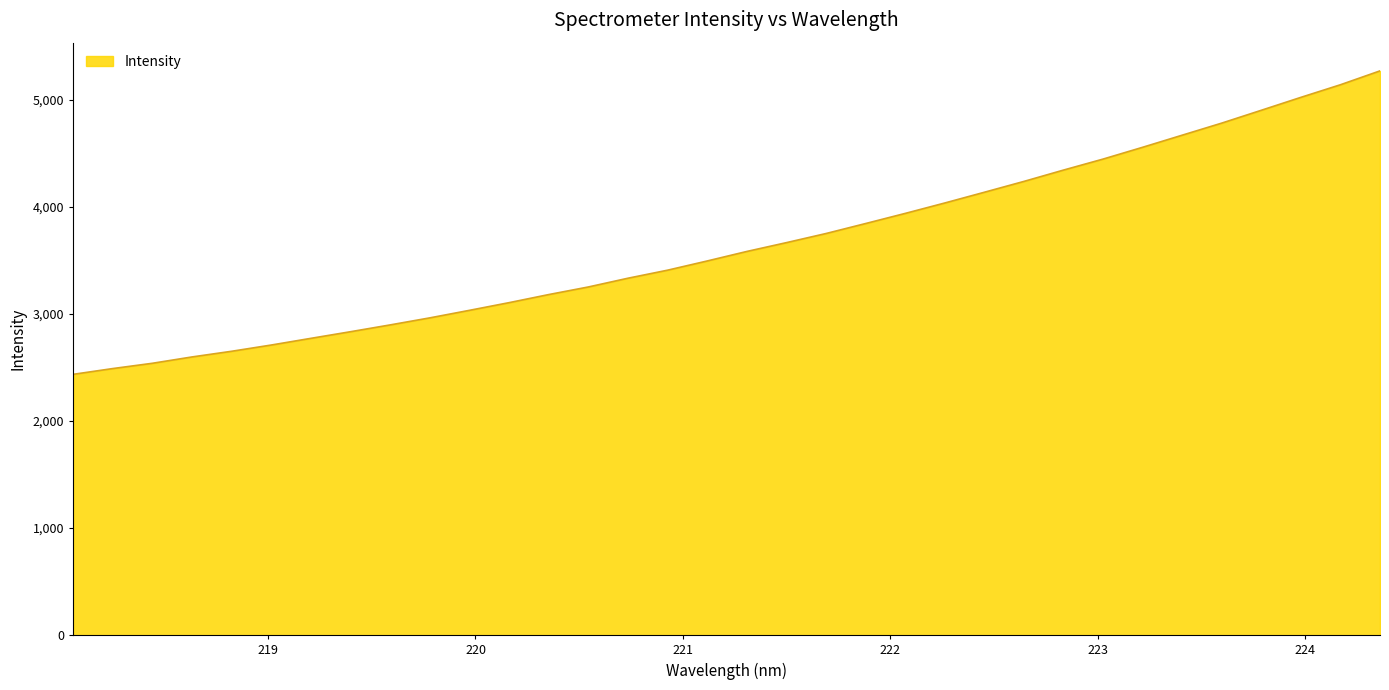

How many lines are shown in the chart?

1